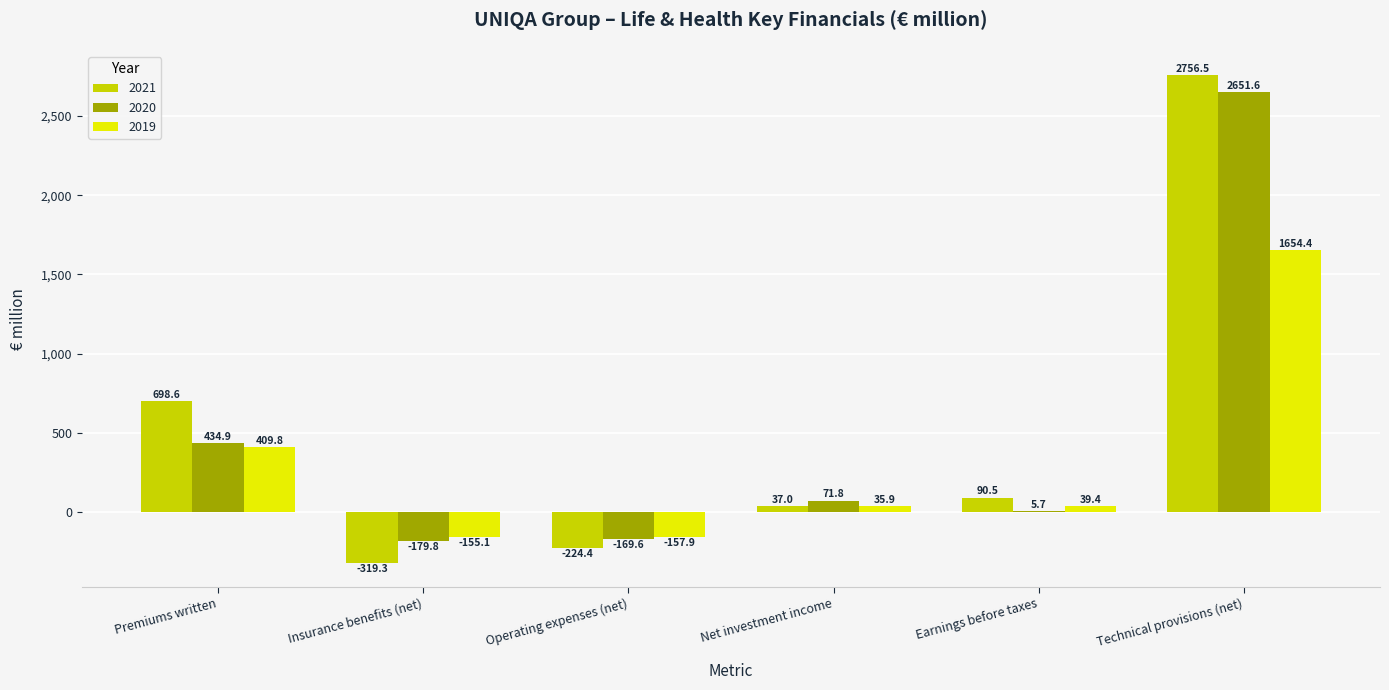

What is the total value across all series at Insurance benefits (net)?

-654.2